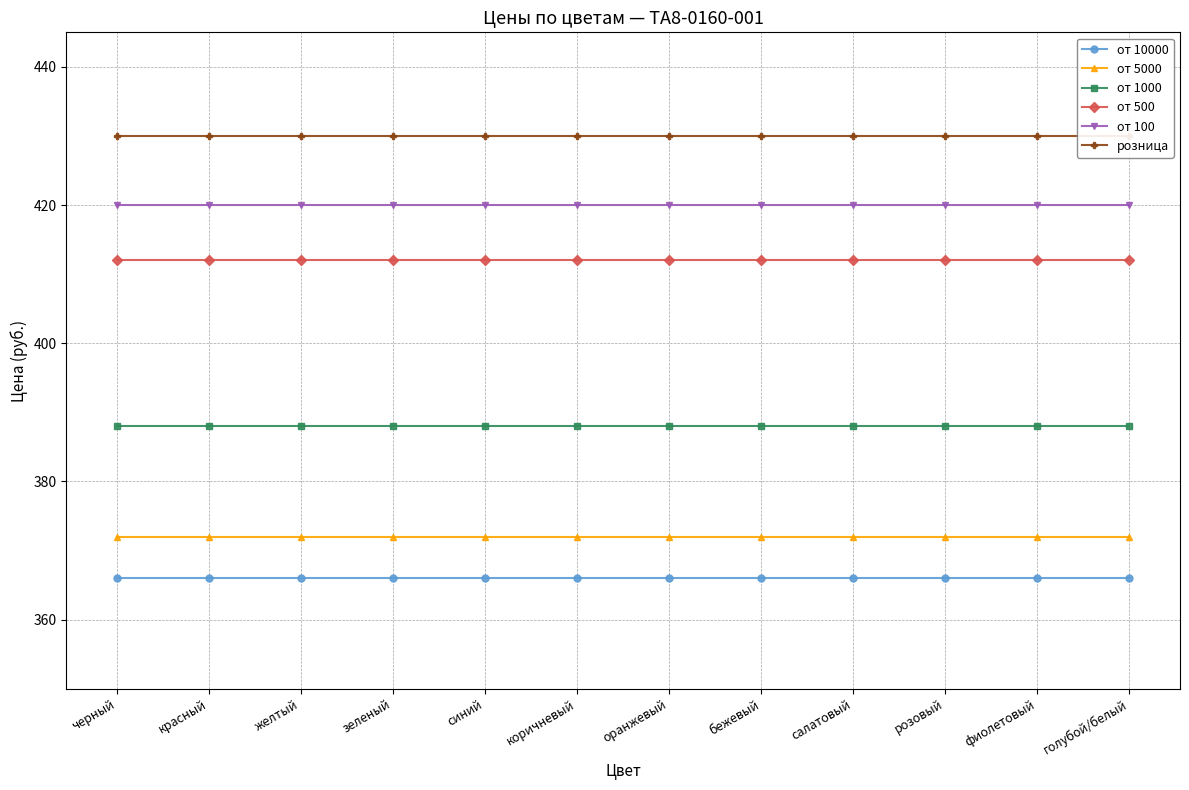

How many data points does each series have?

12